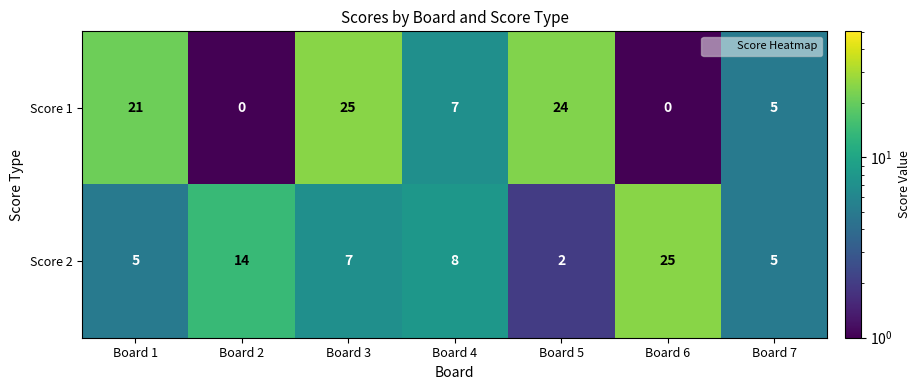

Between Board 4 and Board 6, which series saw the biggest shift?

Score 2